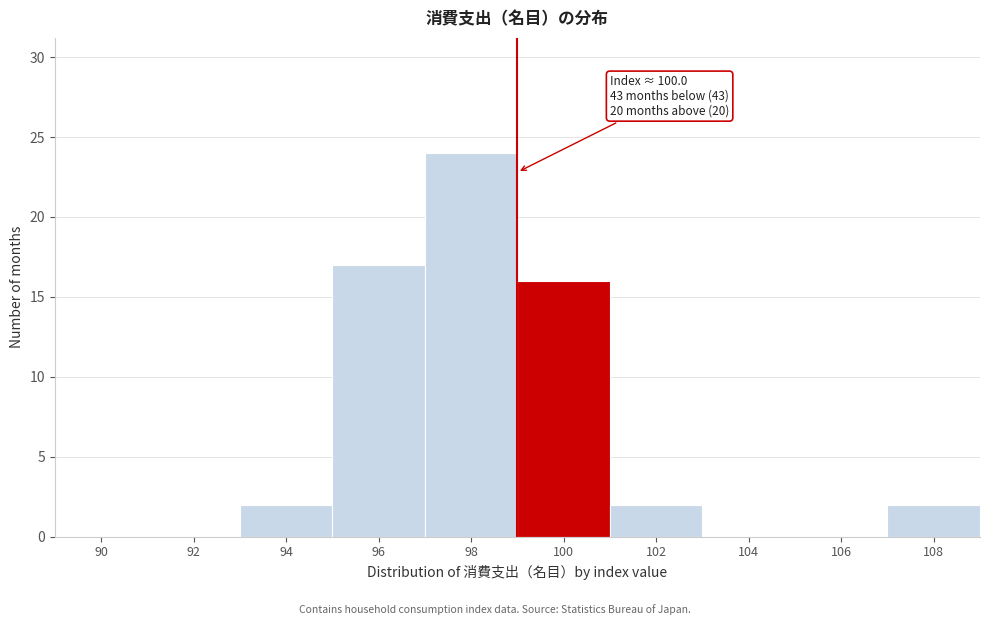

Reading right to left, what are all the values shown in this chart?

108=2	106=0	104=0	102=2	100=16	98=24	96=17	94=2	92=0	90=0